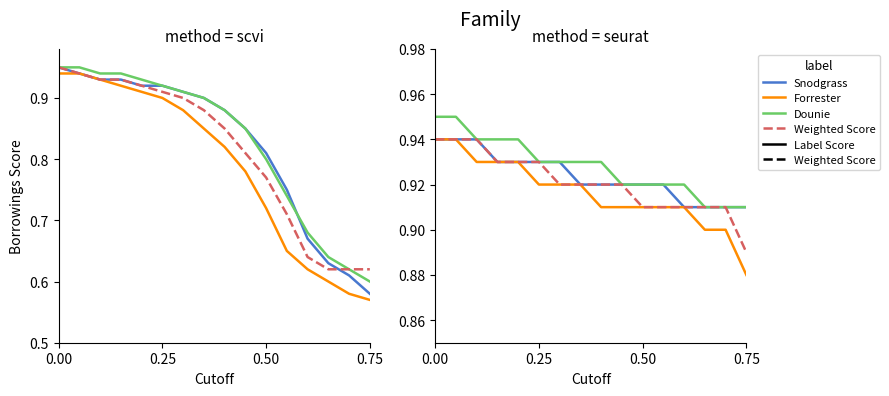

True or false: Snodgrass and Dounie intersect in this chart.

False